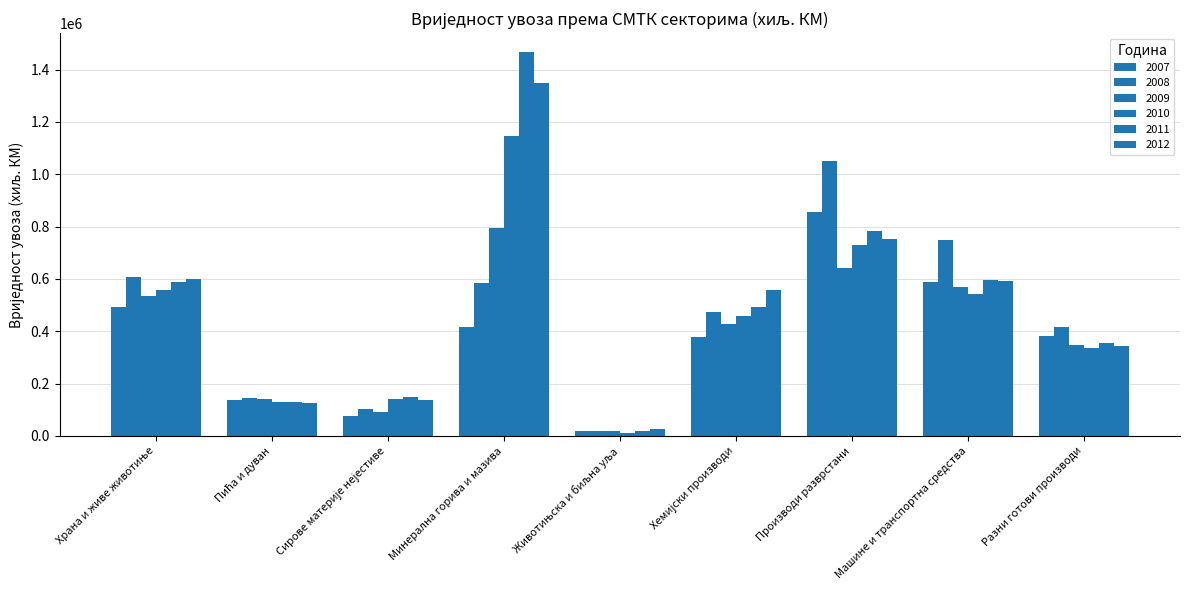

How many bars are there in each group?

6